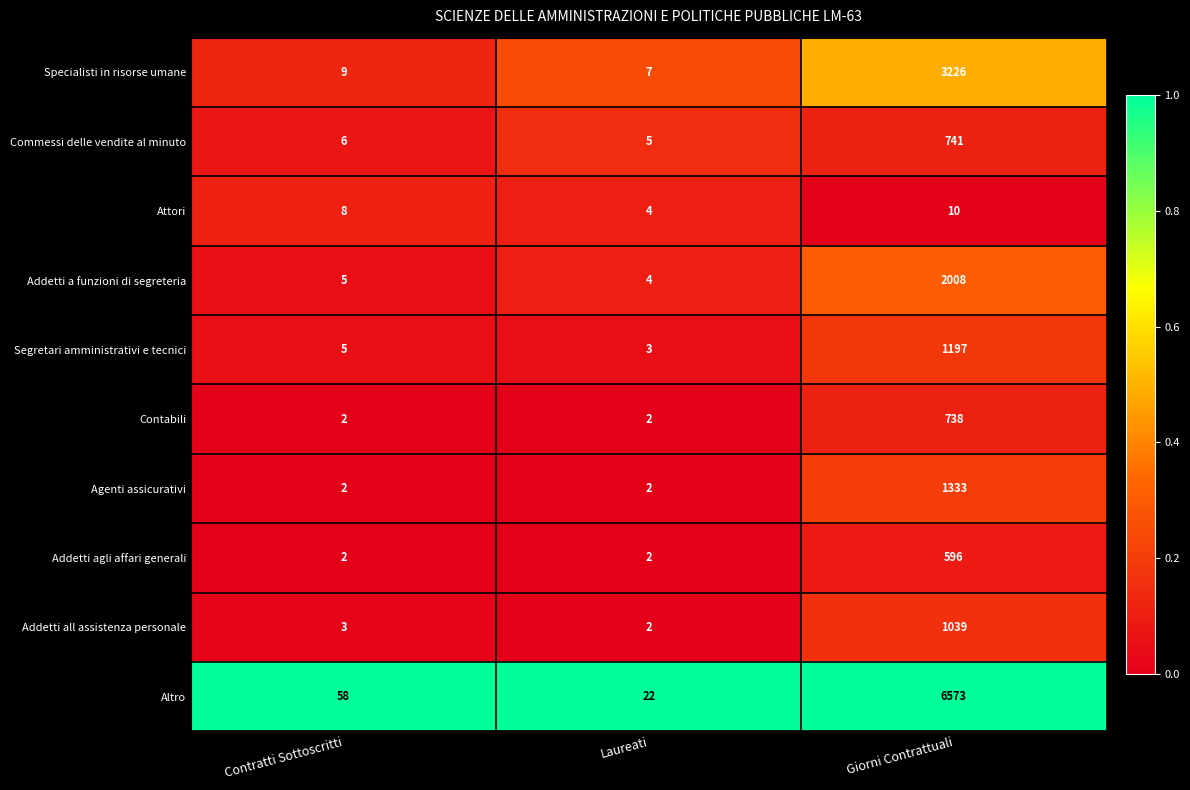

What is the sum of all Addetti all assistenza personale values?

1044